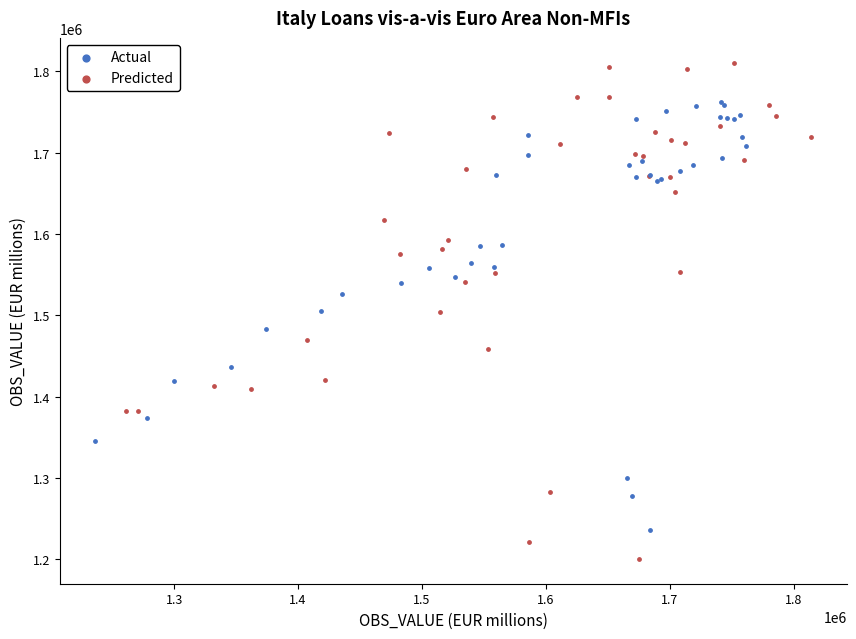

Which series has the largest Y range (max minus min)?

Predicted